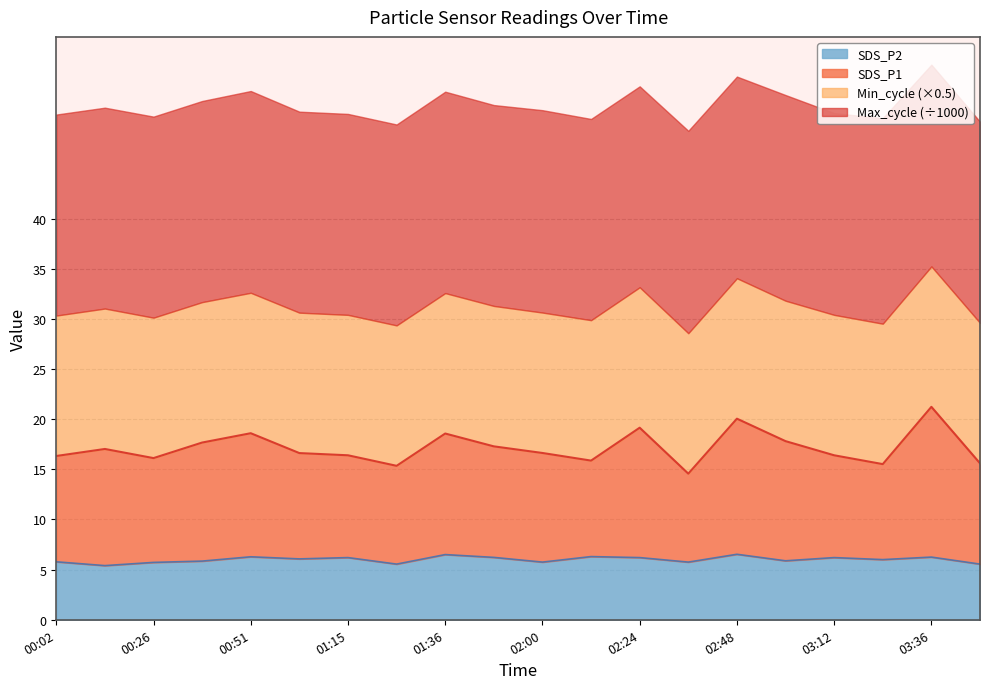

Which label corresponds to the largest value in the chart?

03:36